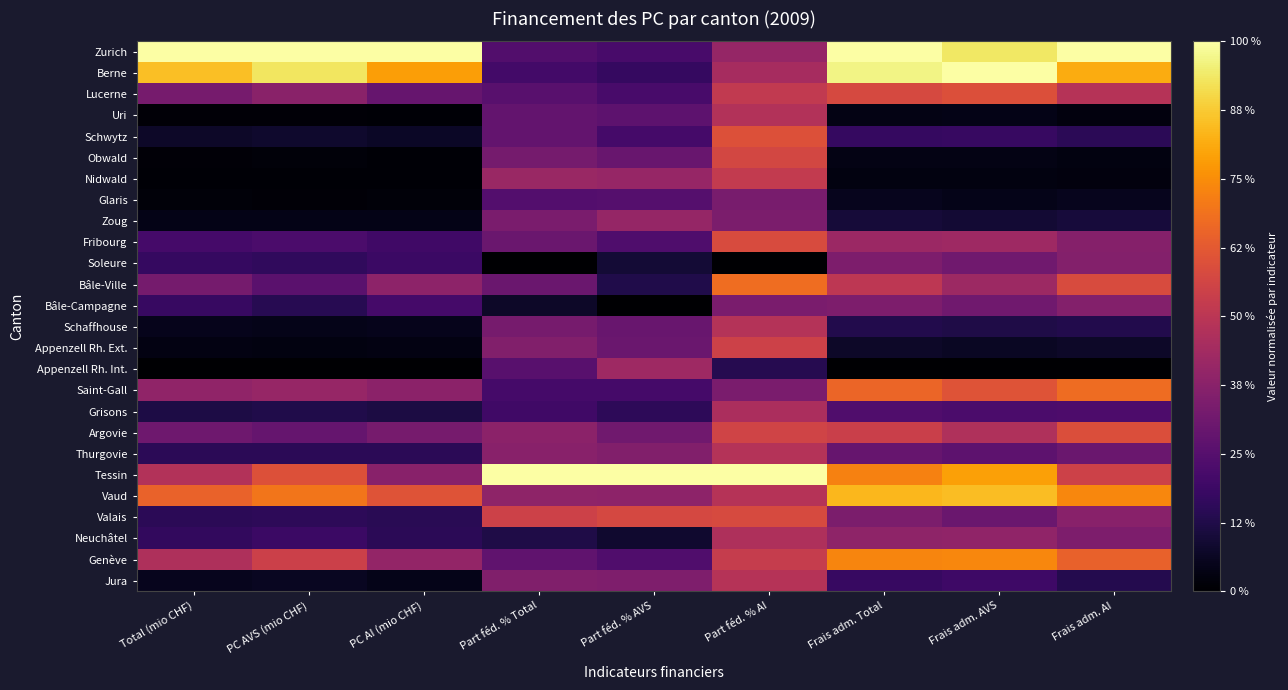

What is the total value across all series at PC AI (mio CHF)?

6.0